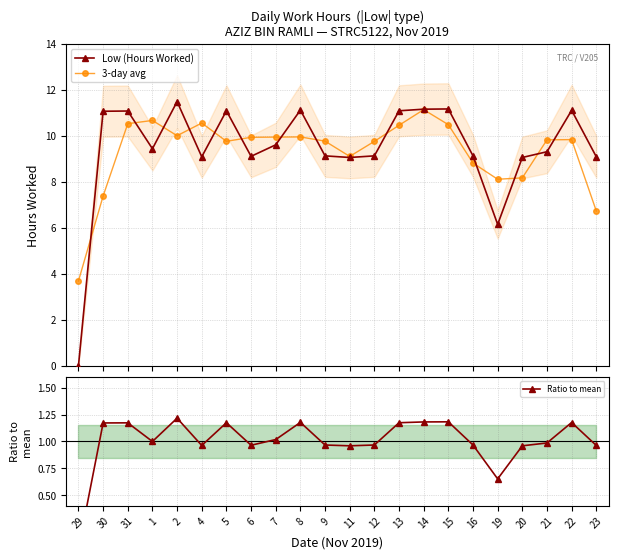

What is the sum of all 3-day avg values?

204.7